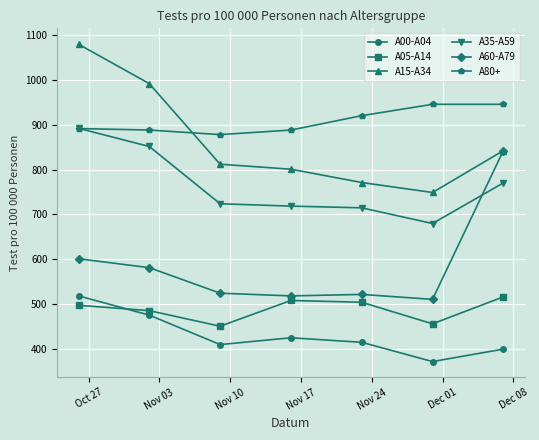

What is the minimum value for A00-A04?

372.9